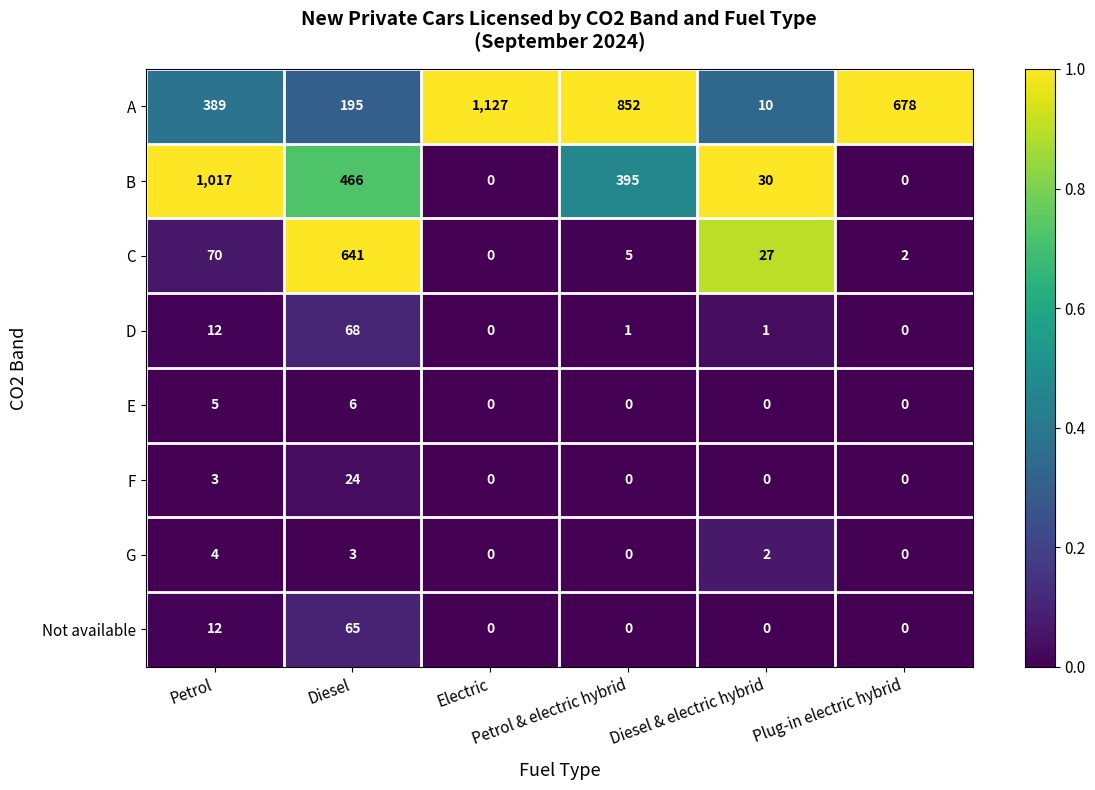

At how many categories does at least one series exceed 0?

6